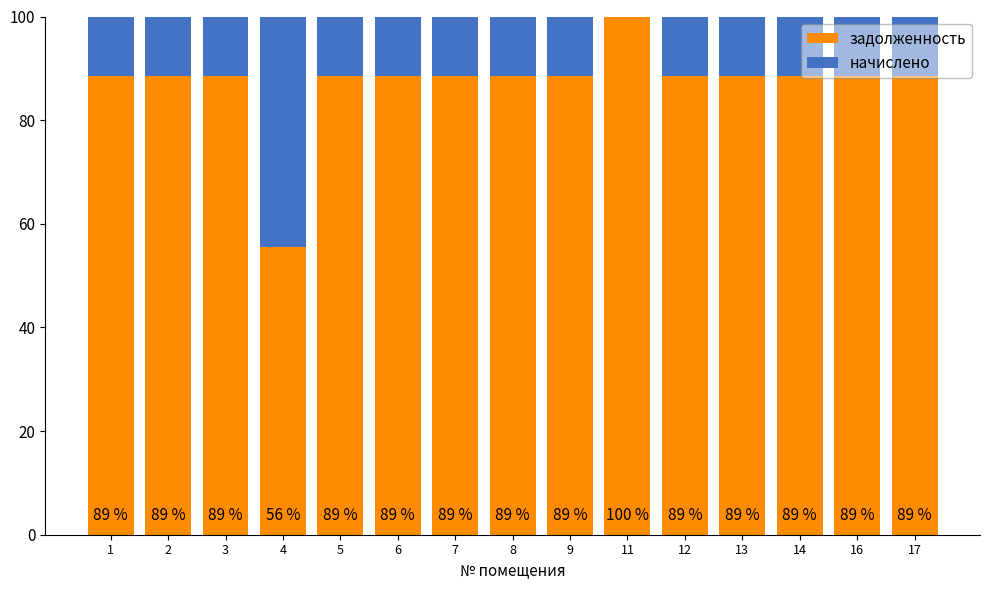

What is the total value across all series at 2?

100.0